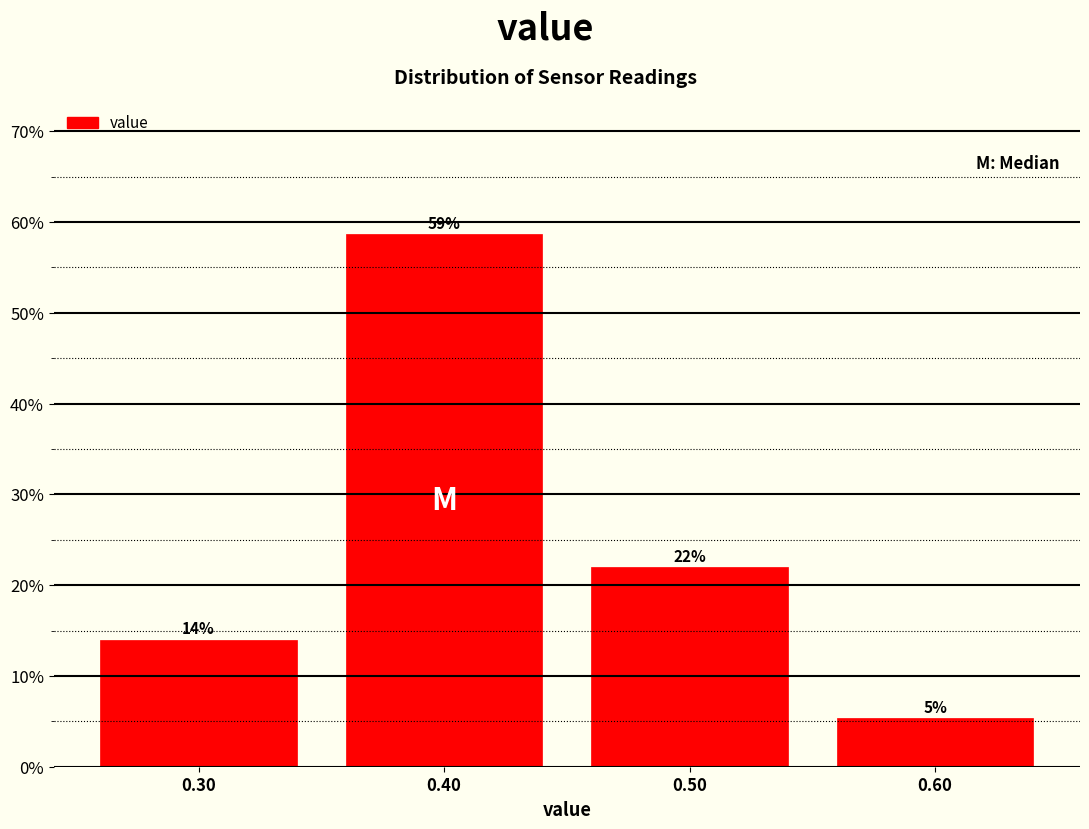

Over which range of the x-axis is the bar tallest?

0.35 to 0.45